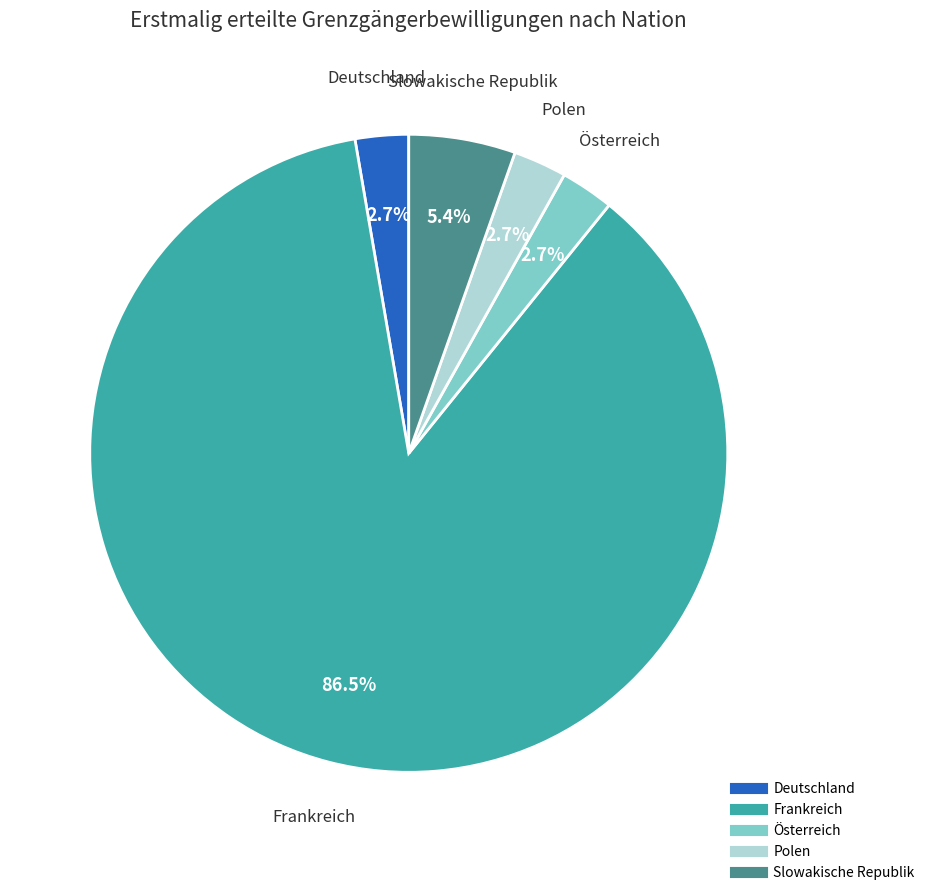

To the nearest percent, what is the average slice percentage?

20%